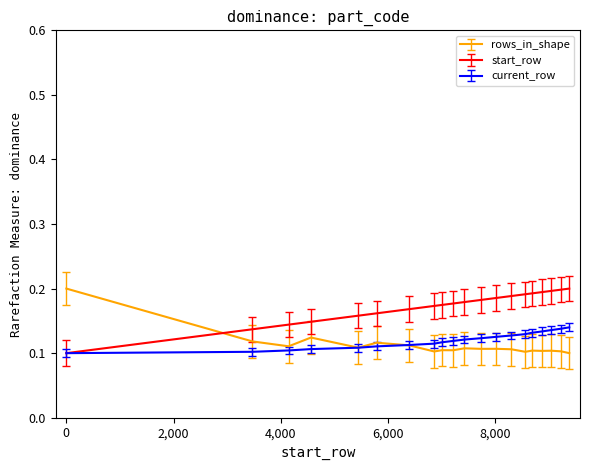

Which series has the largest total across all categories?

start_row